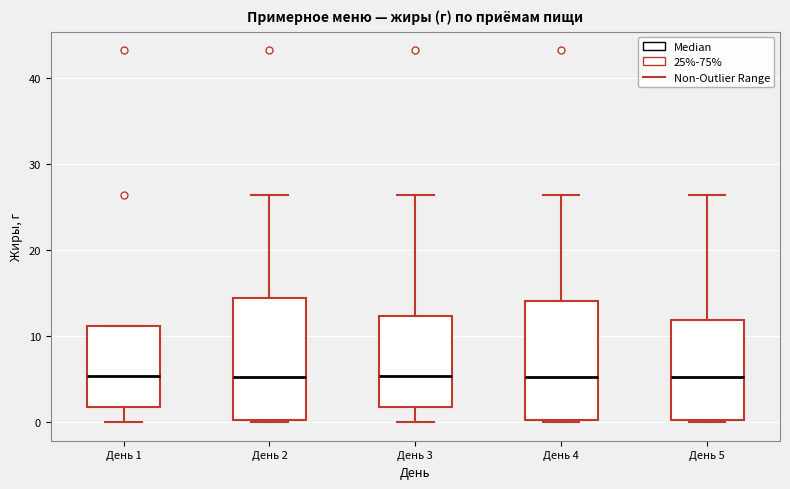

Reading left to right, transcribe this box plot: for each box, give where its median line is, the range the box spans, and where its two whiskers end, as read against the y-axis. The values are not printed on the chart, so give them approximately, as read against the axis.

День 1: median 5, box 2 to 11, whiskers 0 to 11
День 2: median 5, box 0 to 14, whiskers 0 to 26
День 3: median 5, box 2 to 12, whiskers 0 to 26
День 4: median 5, box 0 to 14, whiskers 0 to 26
День 5: median 5, box 0 to 12, whiskers 0 to 26